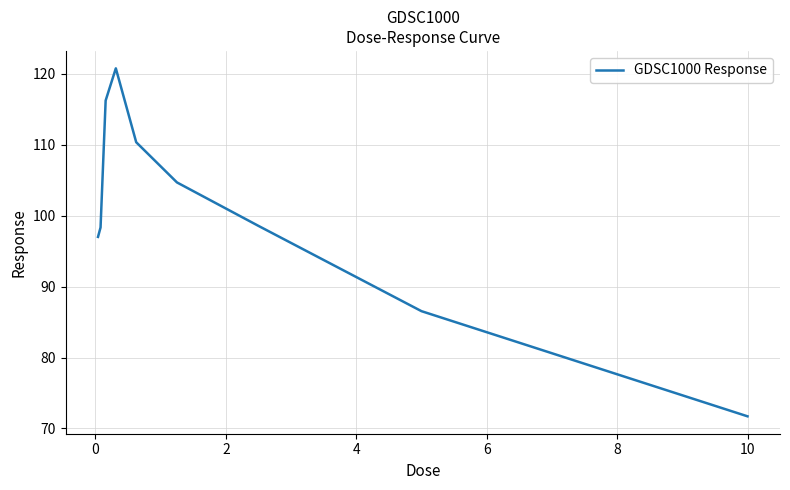

What is the average value?

100.5